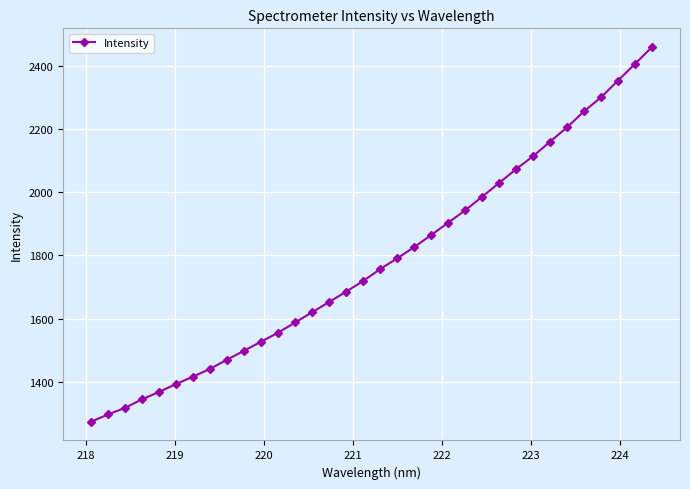

What is the value of the 23rd point from the left?

1943.2